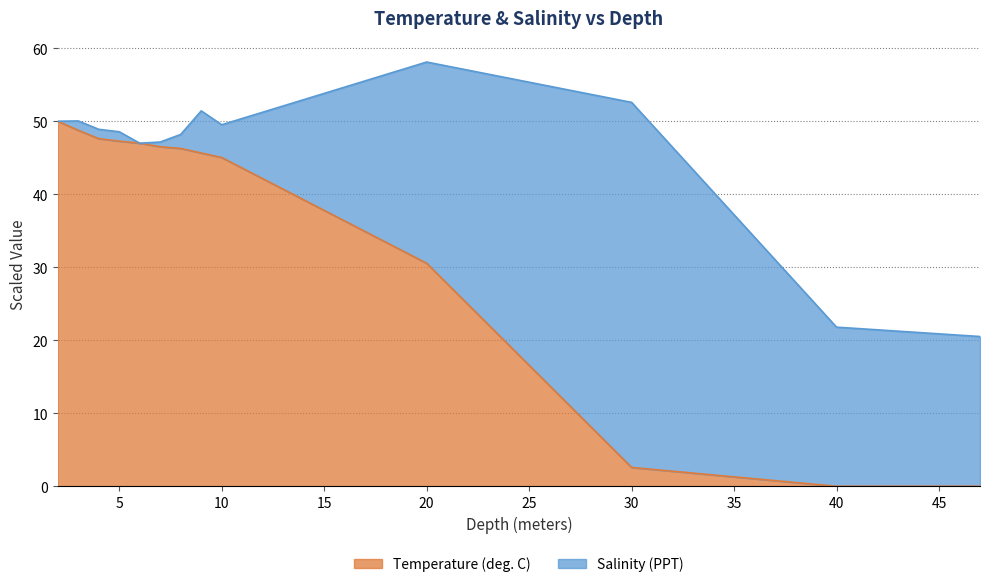

What is the label of the 4th point from the right?

20.0